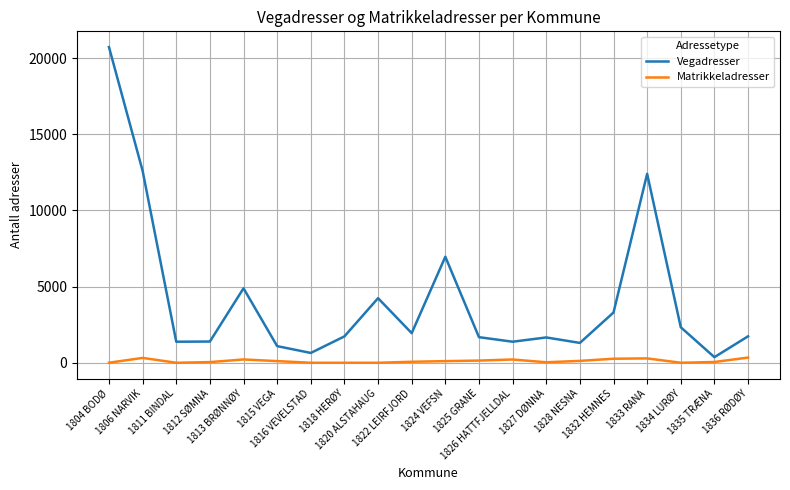

What is the difference between the maximum and minimum values in the Matrikkeladresser series?

340